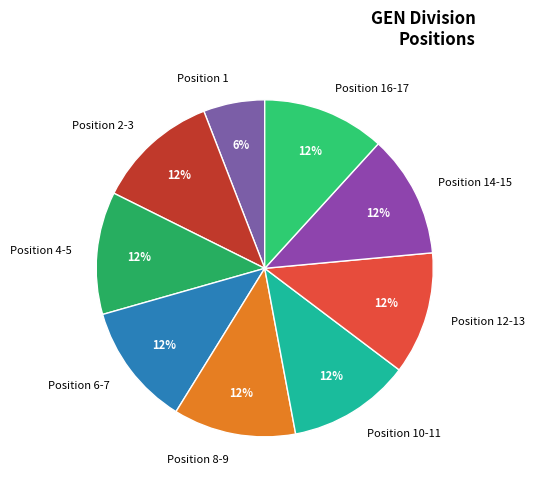

Do Position 16-17 and Position 12-13 together represent more than half of the pie?

No